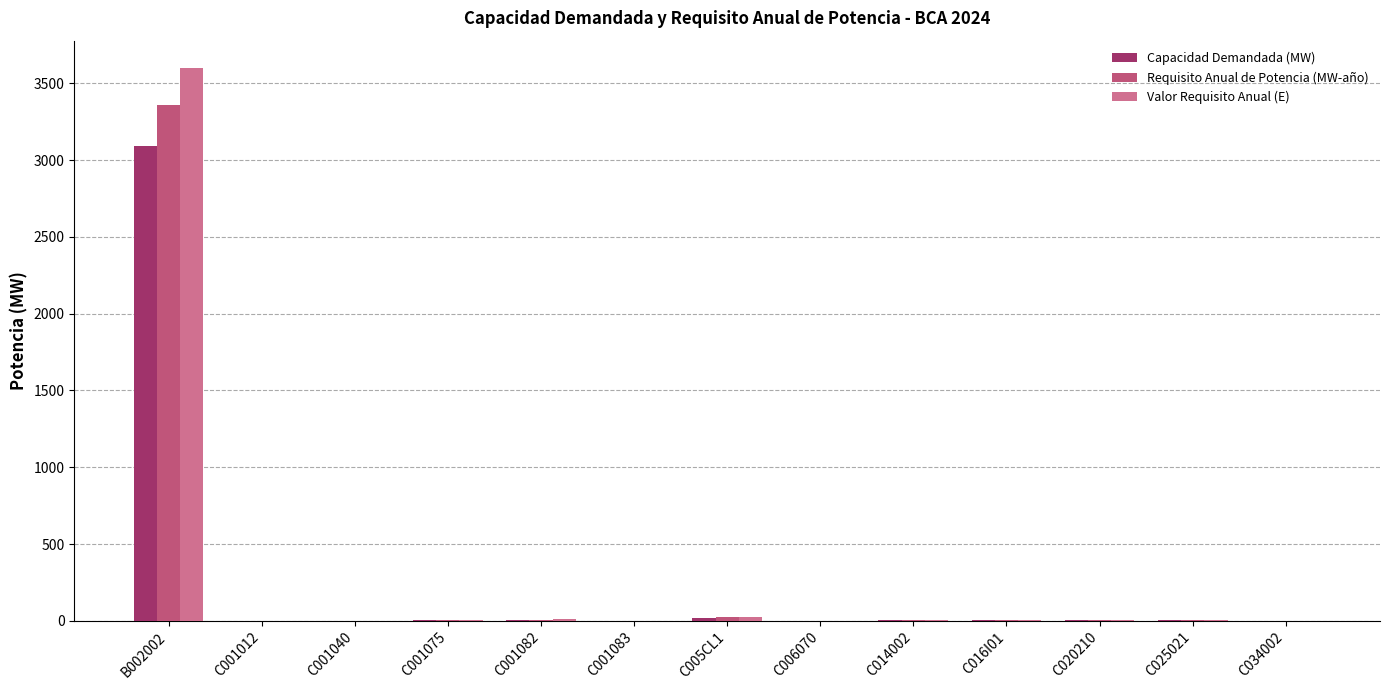

What is the sum of all Capacidad Demandada (MW) values?

3138.9